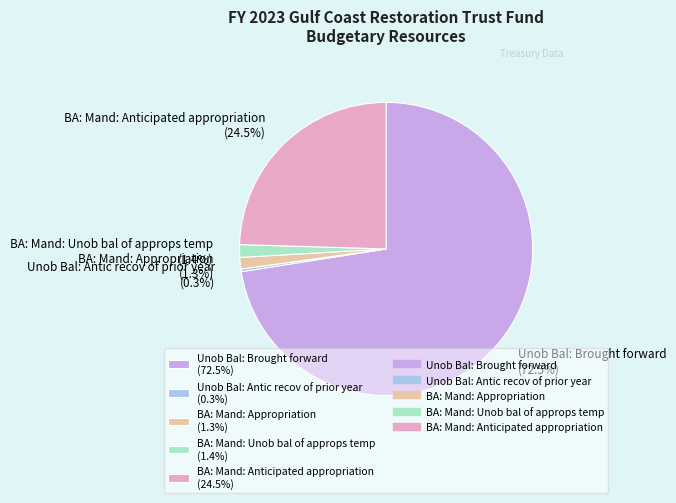

Is there any slice that represents more than half of the pie?

Yes